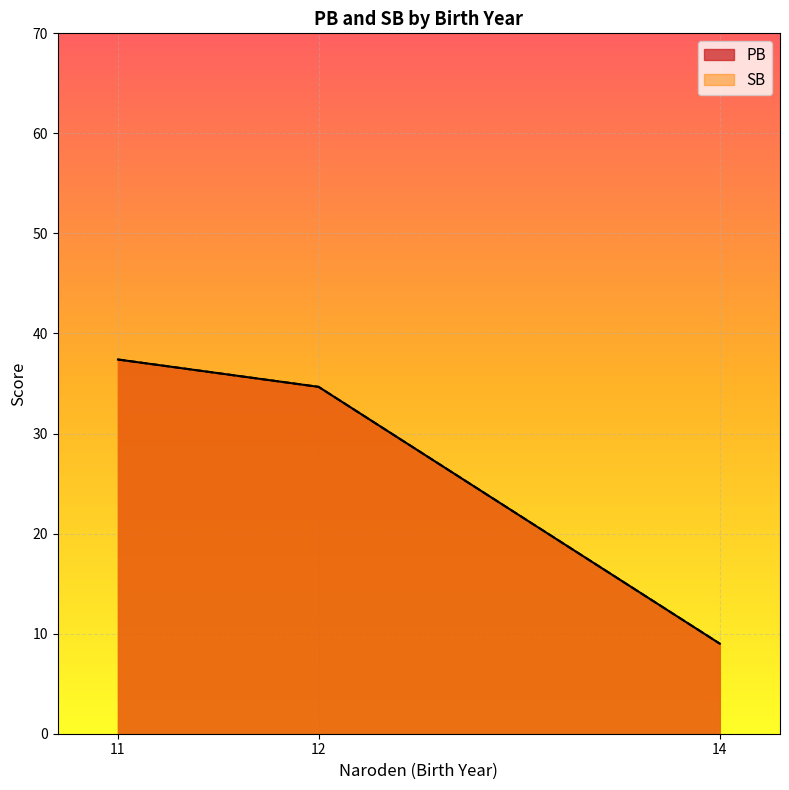

The SB series shows 98 at 11. True or false?

False